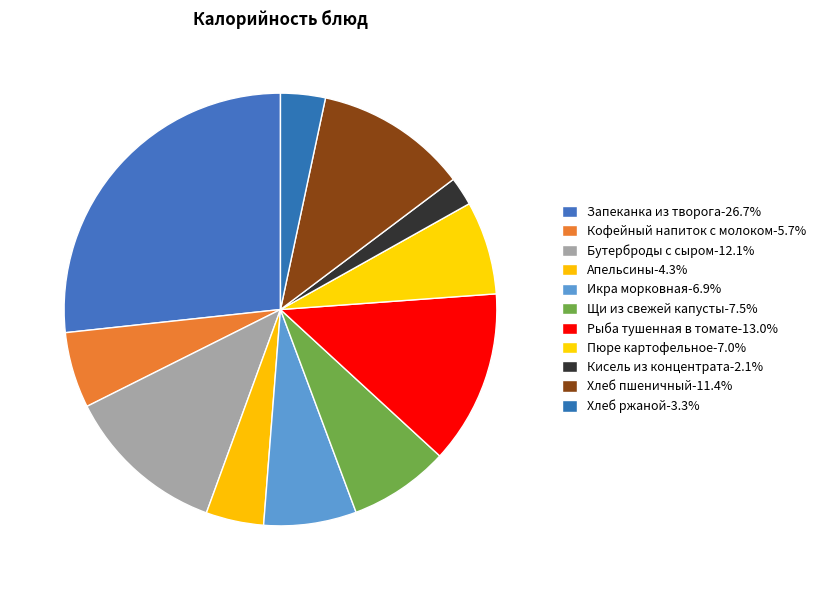

To the nearest percent, what is the combined percentage of Рыба тушенная в томате and Запеканка из творога?

40%